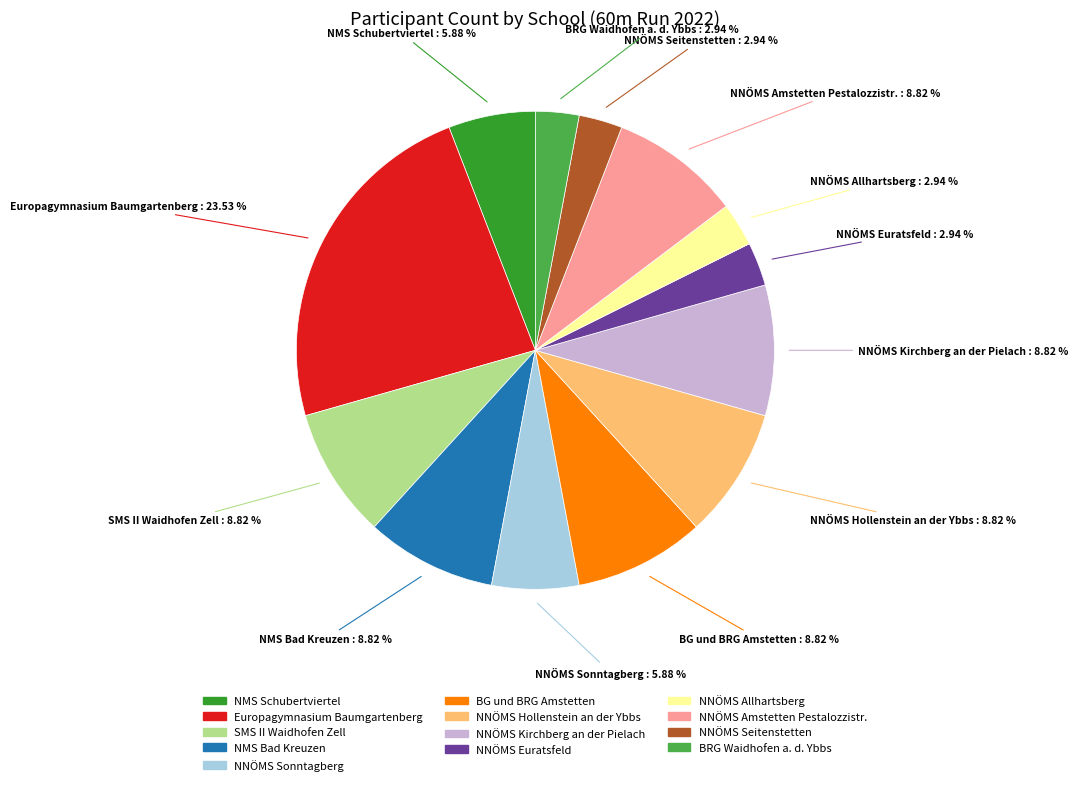

How many slices are in this pie chart?

13